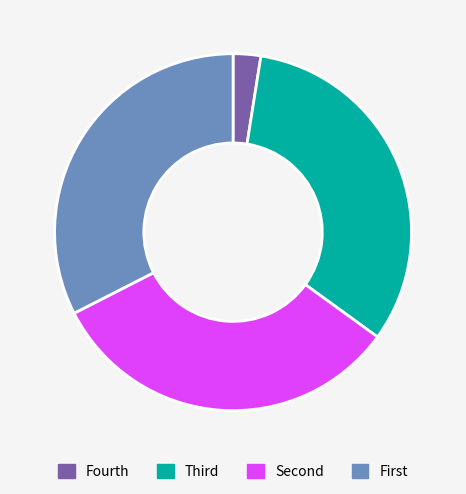

Does Fourth account for over 50% of the chart?

No